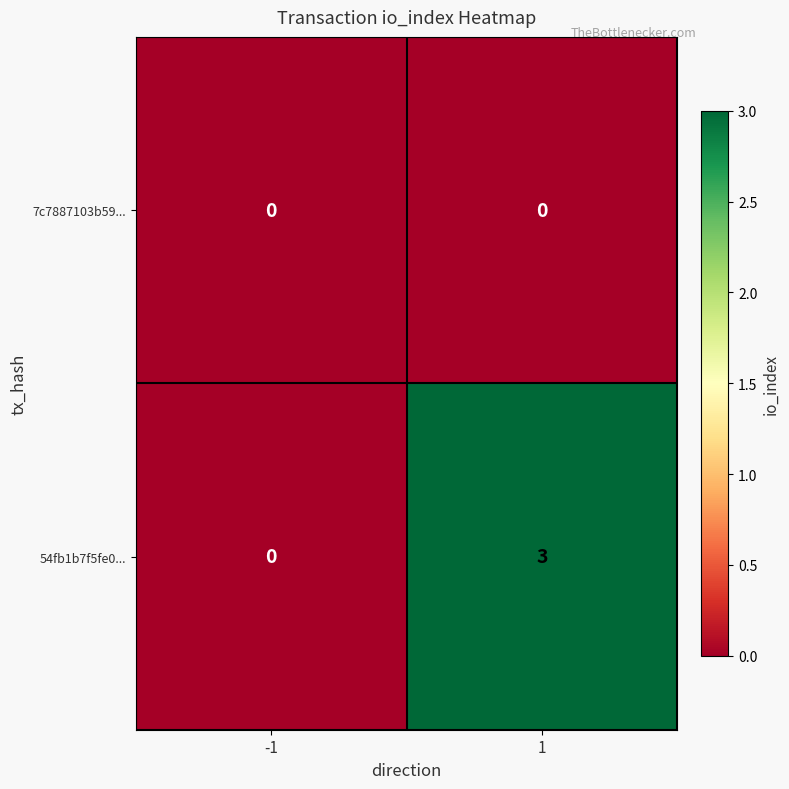

Which series has the widest spread of values?

54fb1b7f5fe0...